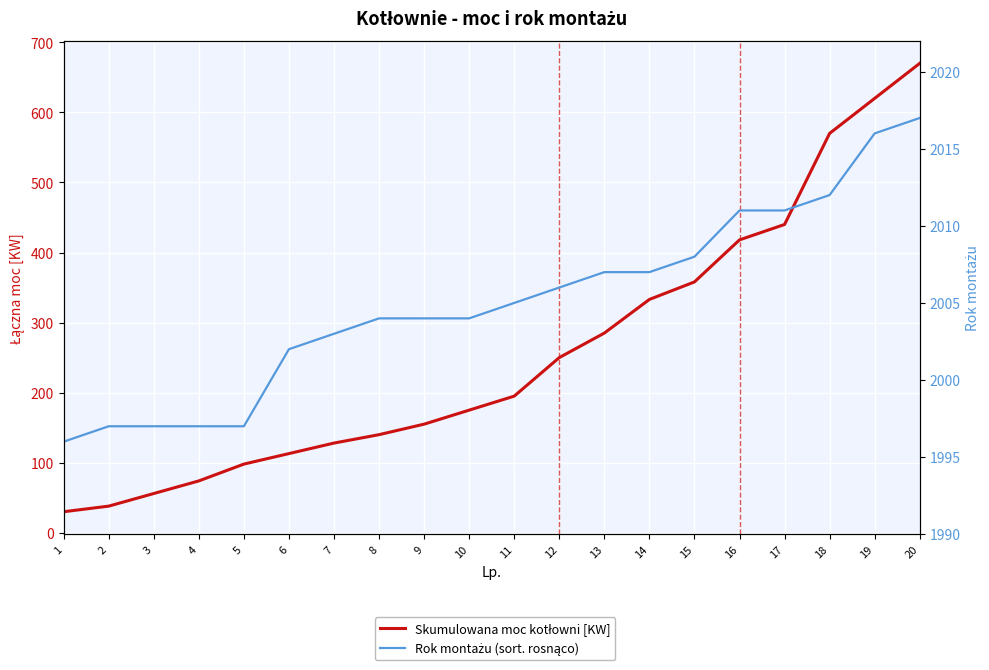

At how many categories does at least one series exceed 656?

20